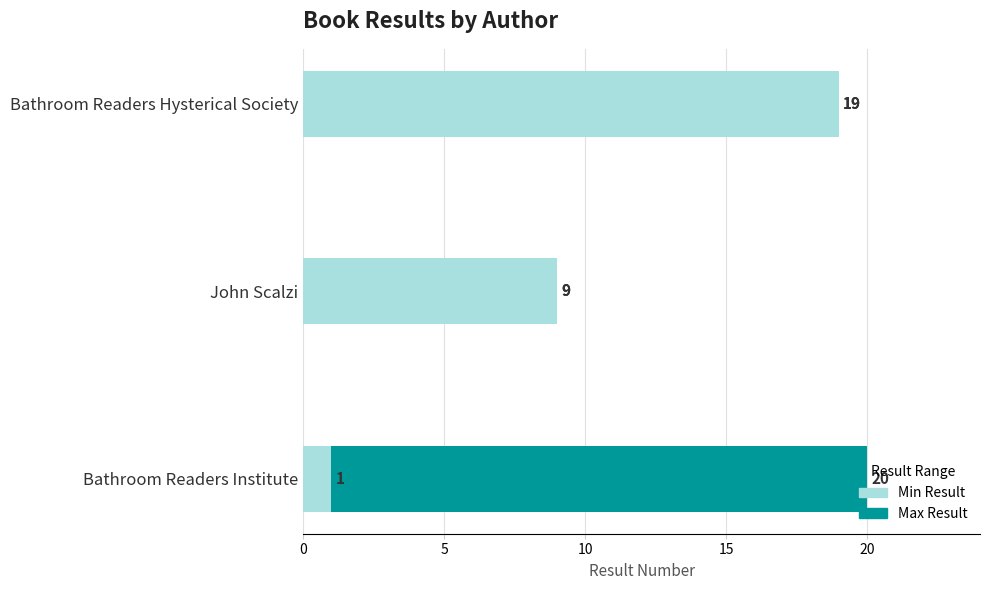

How many values in the Min Result series exceed 9?

1